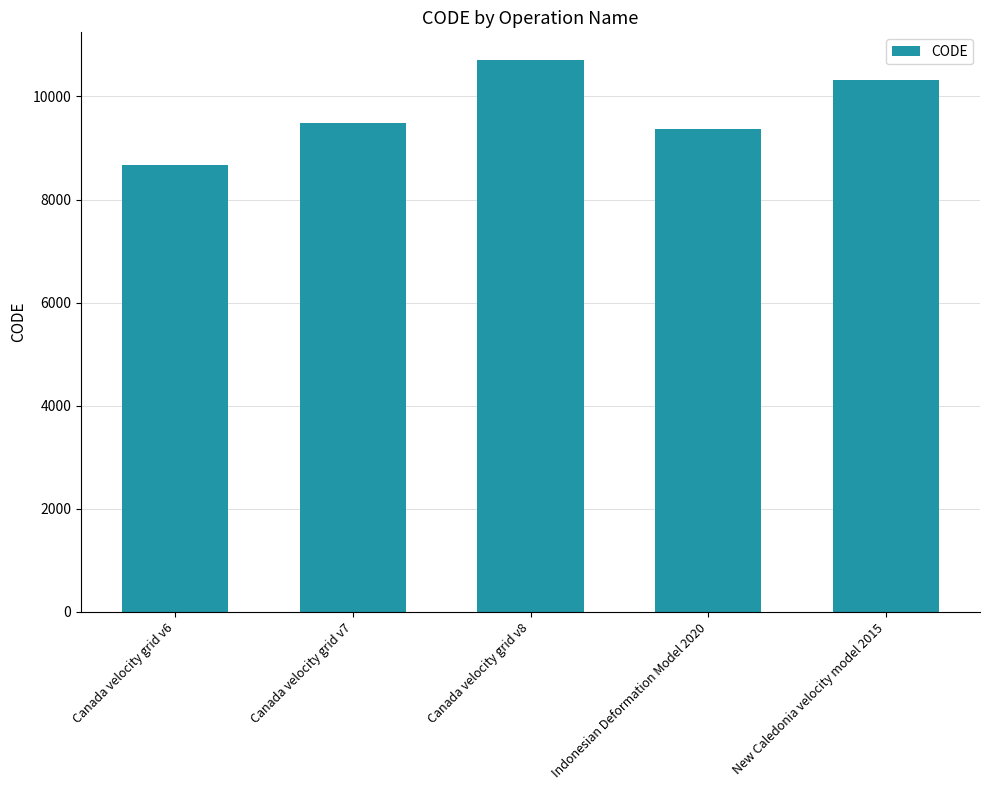

How many bars are there in total?

5